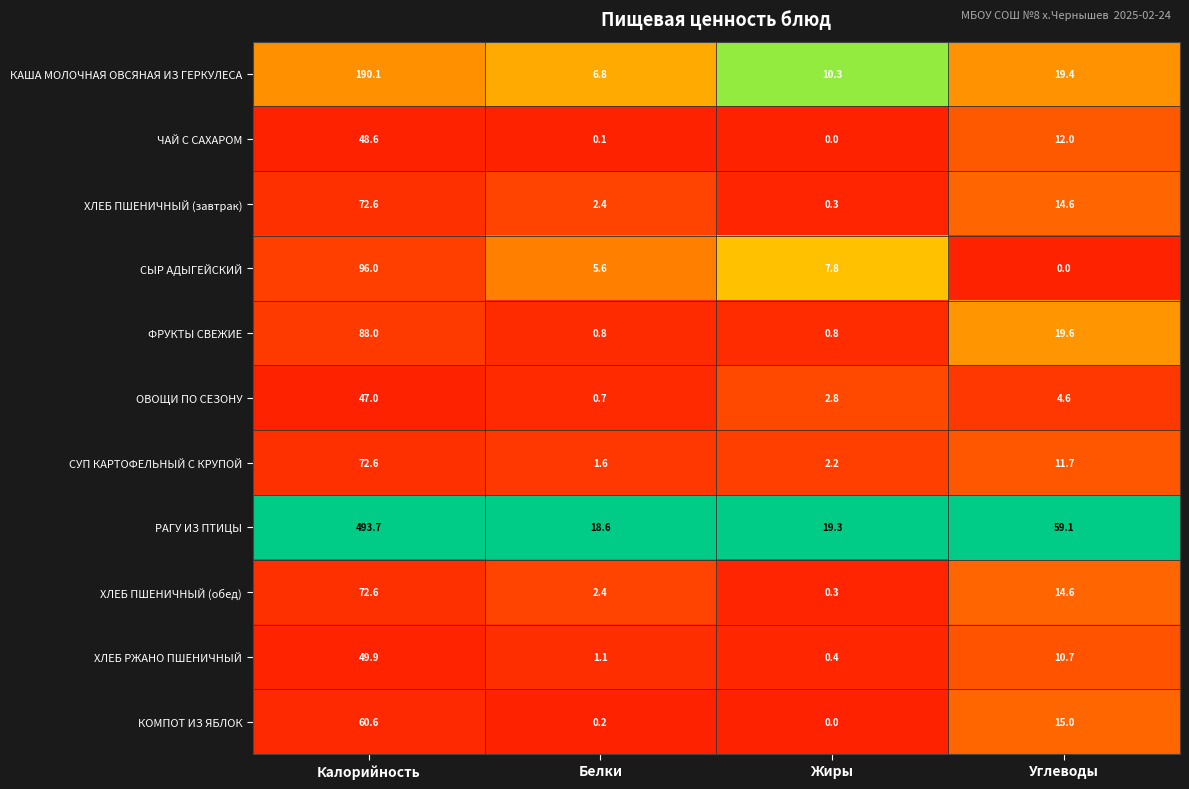

Which series has the largest total across all categories?

РАГУ ИЗ ПТИЦЫ